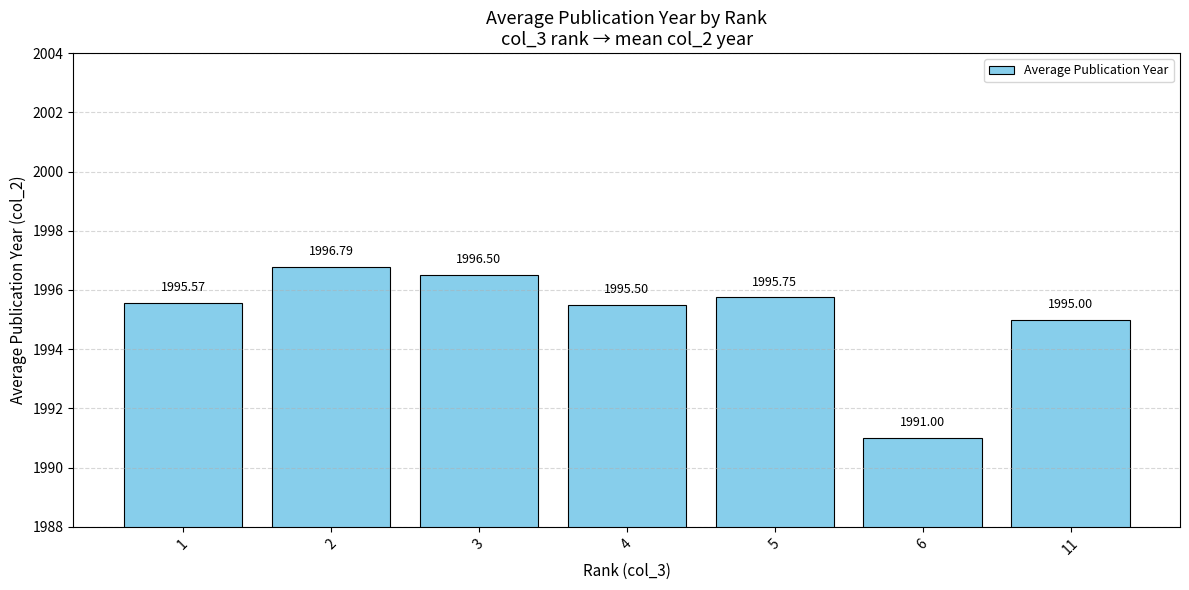

Reading left to right, what are all the values shown in this chart?

1995.6	1996.8	1996.5	1995.5	1995.8	1991.0	1995.0